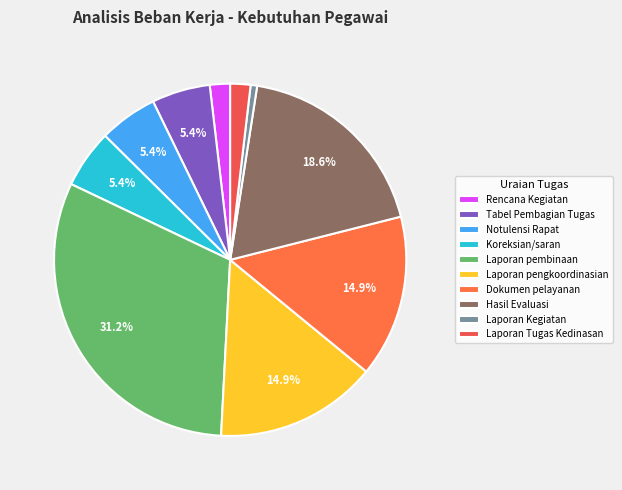

Which slice is the largest?

Laporan pembinaan